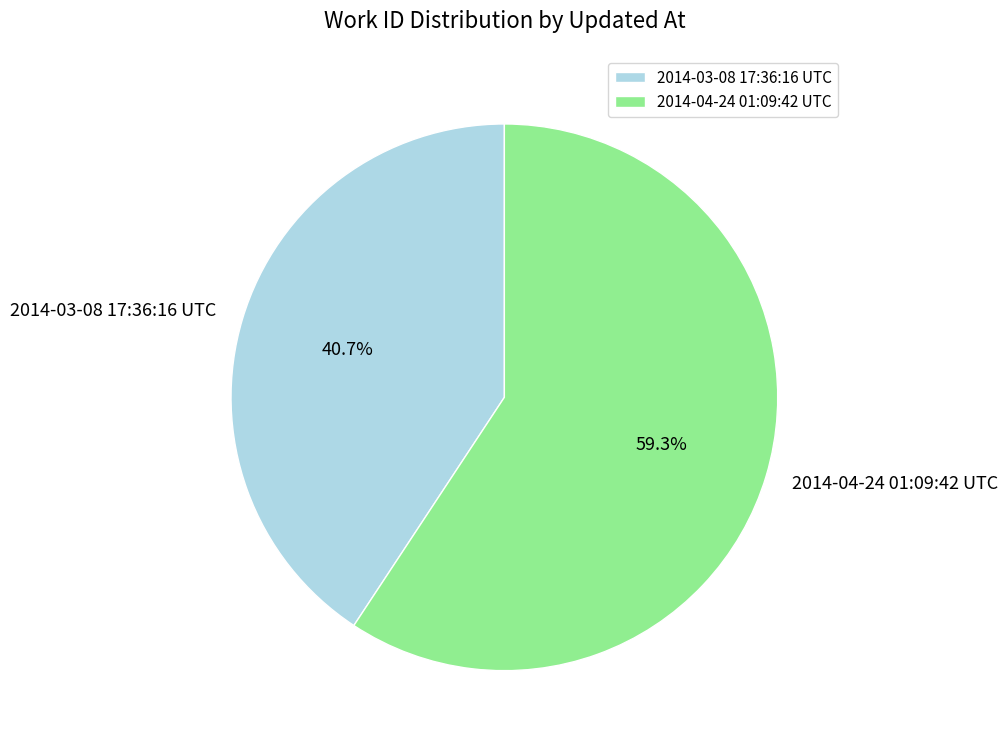

Which category has the biggest portion of the pie?

2014-04-24 01:09:42 UTC